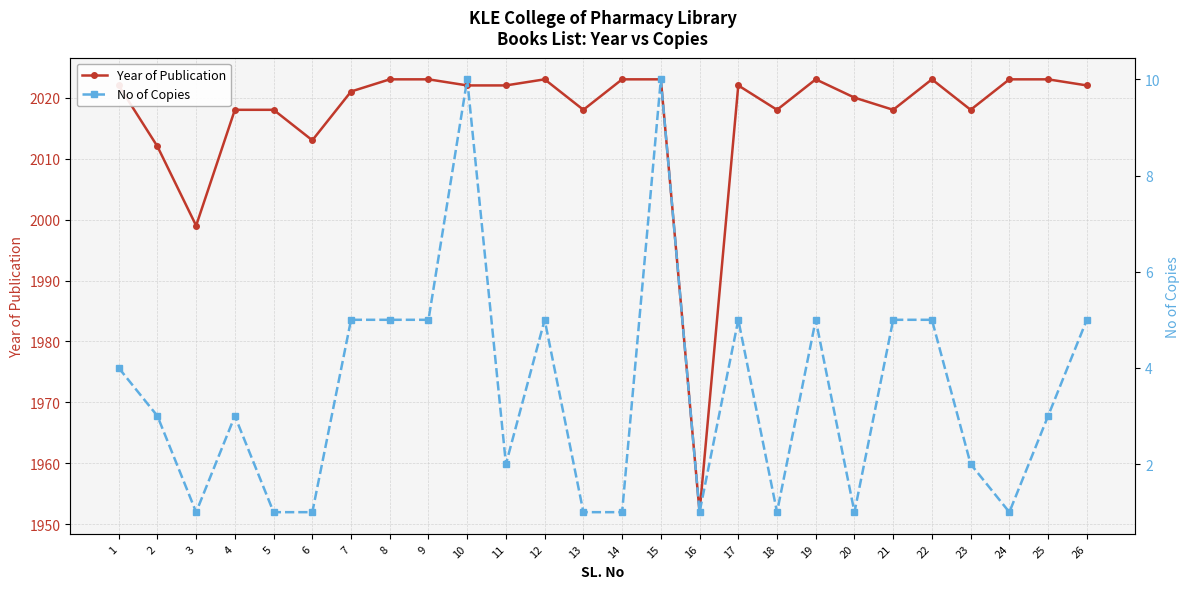

How many categories are shown in the chart?

26